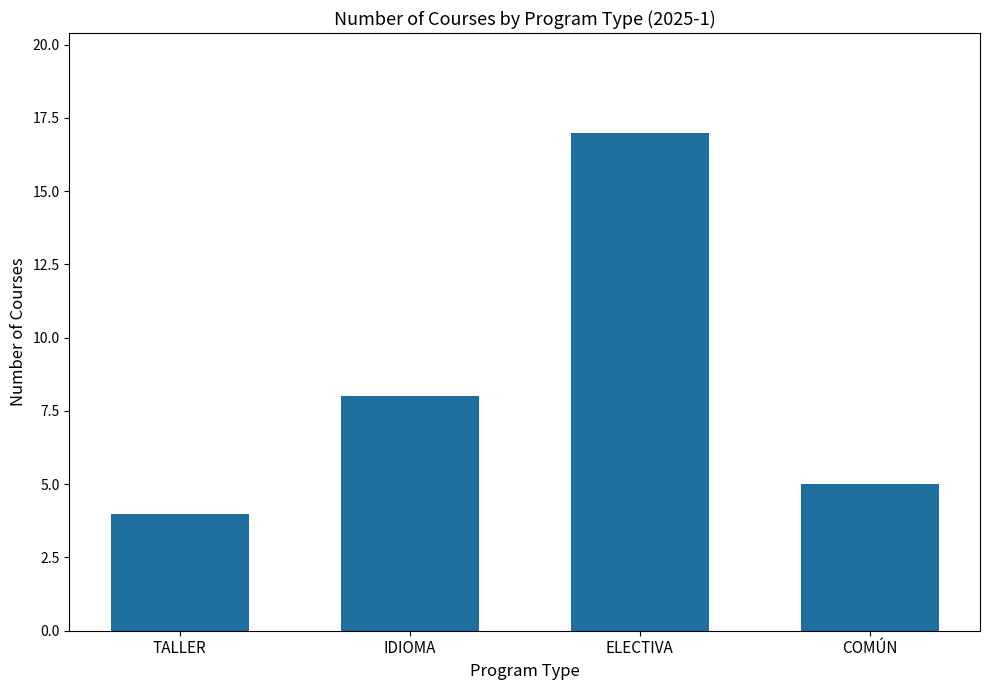

How many bars are there in total?

4